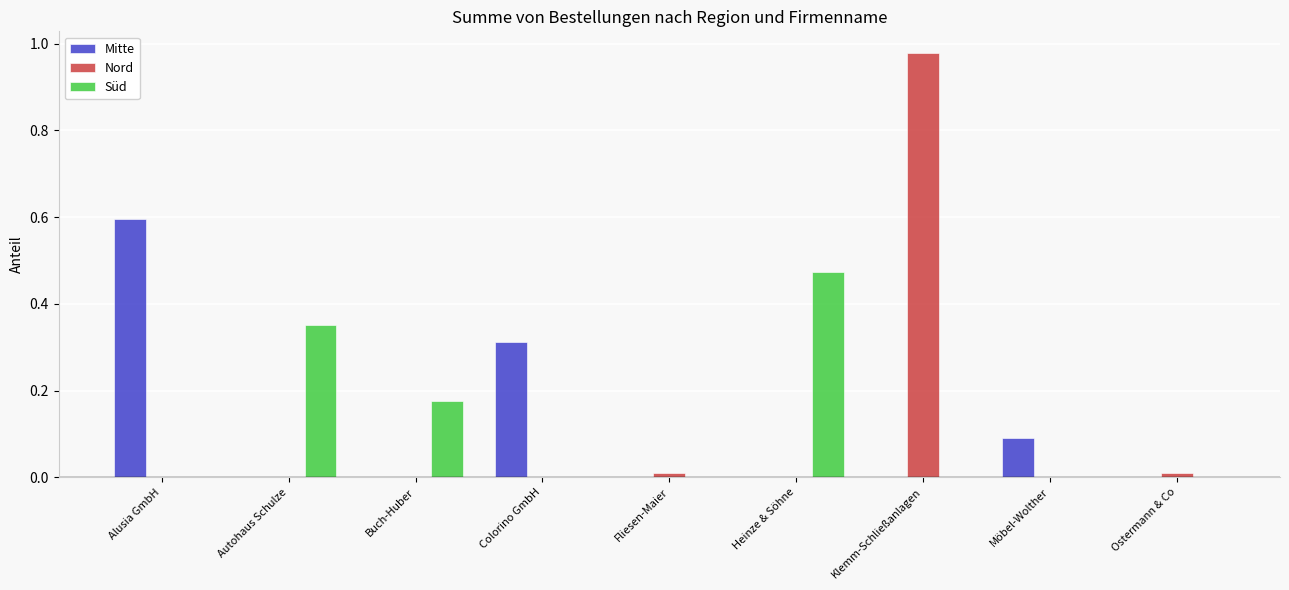

At which category is the sum across all series the highest?

Klemm-Schließanlagen